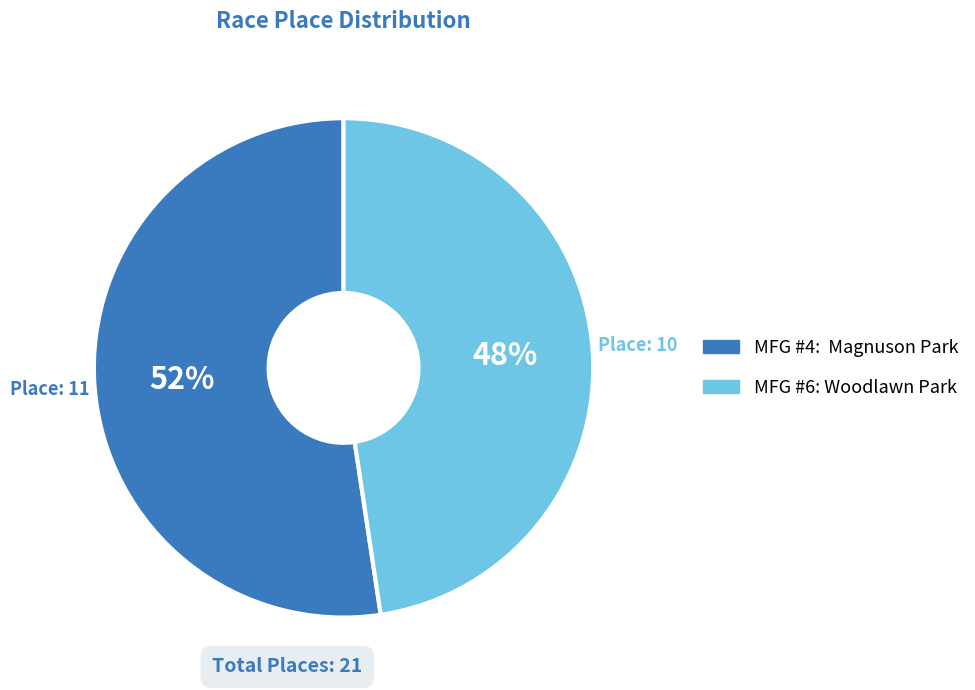

How many slices are in this pie chart?

2